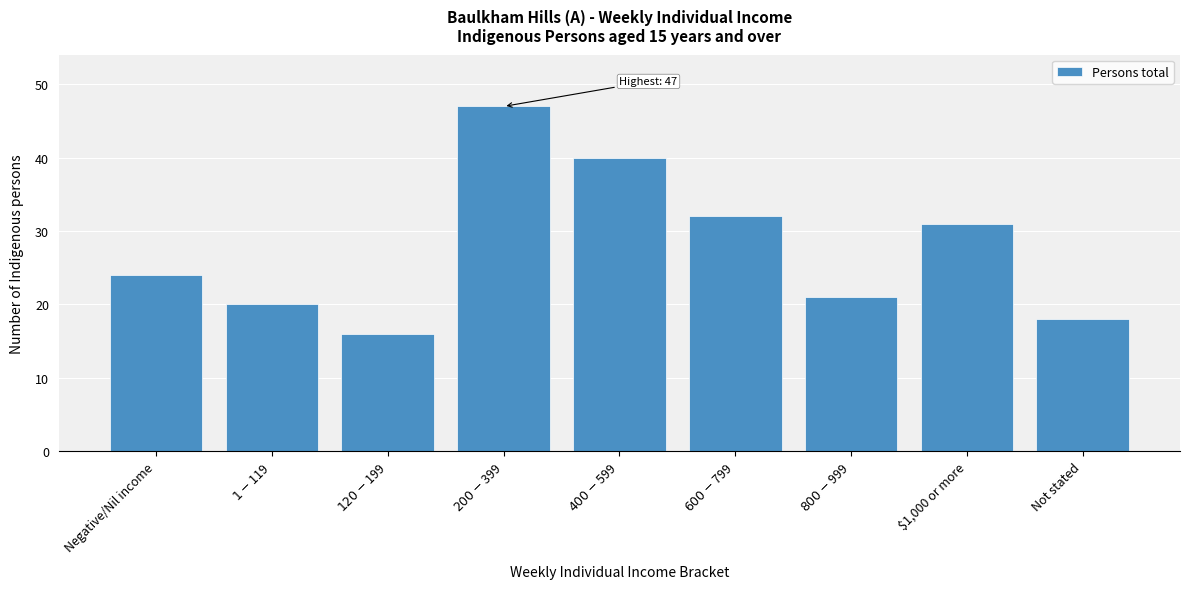

Reading left to right, list all the values displayed in this chart.

24	20	16	47	40	32	21	31	18